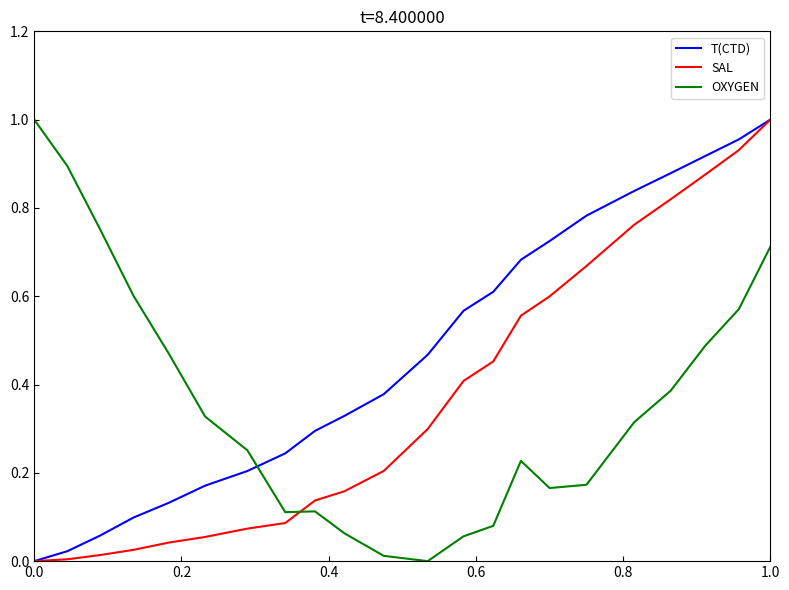

At how many categories does at least one series exceed 0?

22